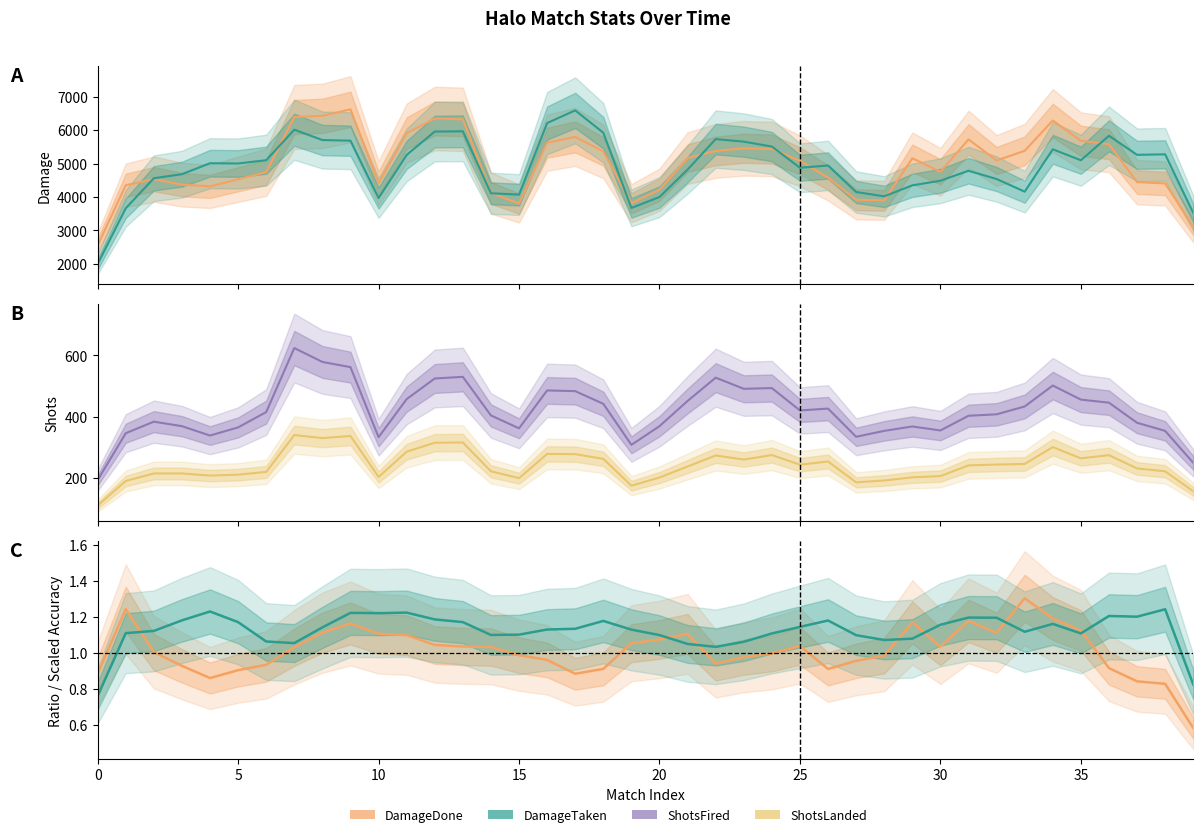

True or false: DamageTaken has more than 2 interior local peaks.

True